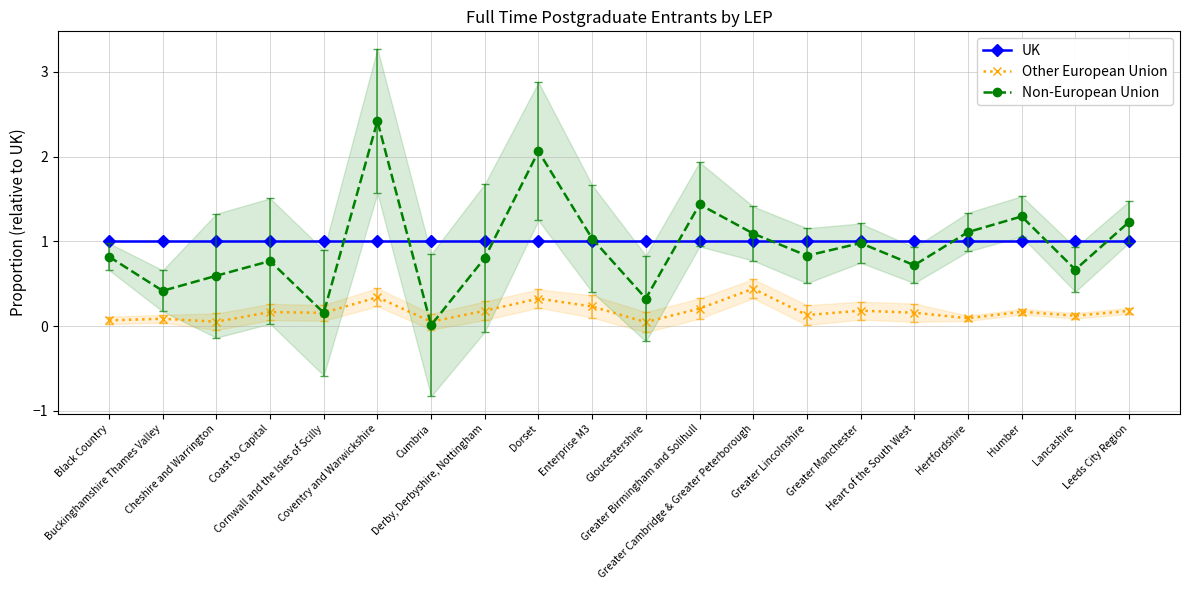

At which category is the sum across all series the highest?

Coventry and Warwickshire